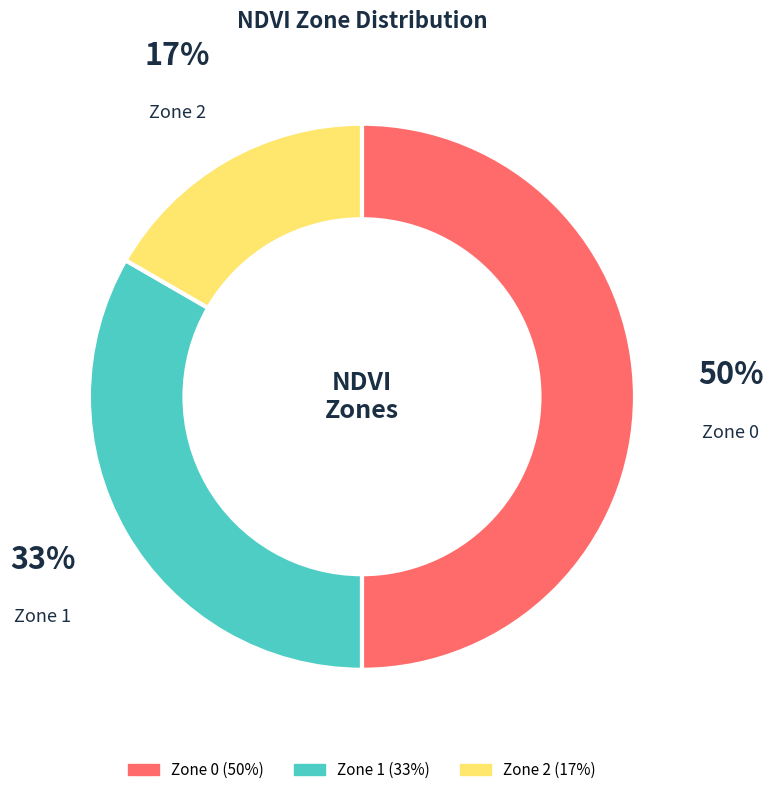

How many segments does this pie chart have?

3